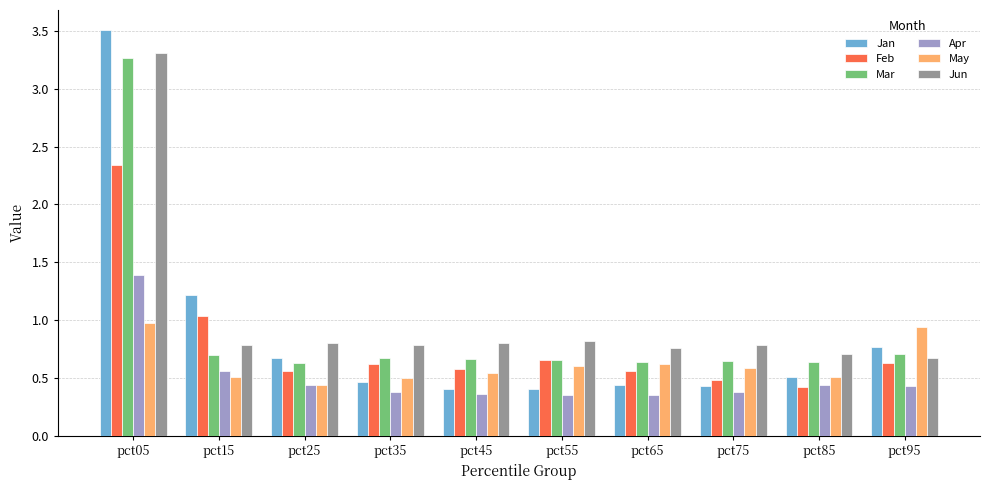

Which series has the largest range (max minus min)?

Jan